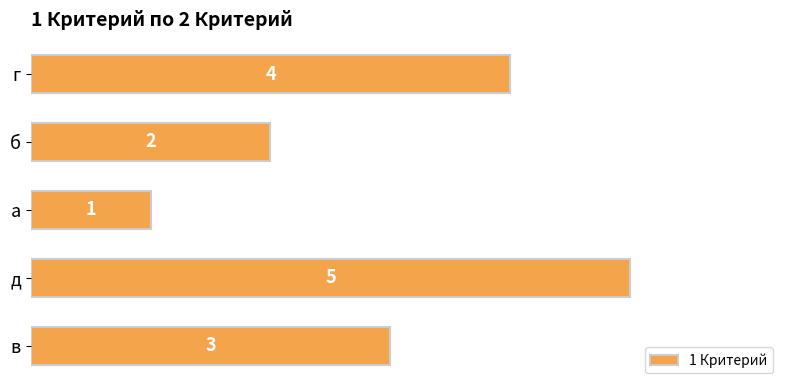

True or false: the data shows 1 at а.

True